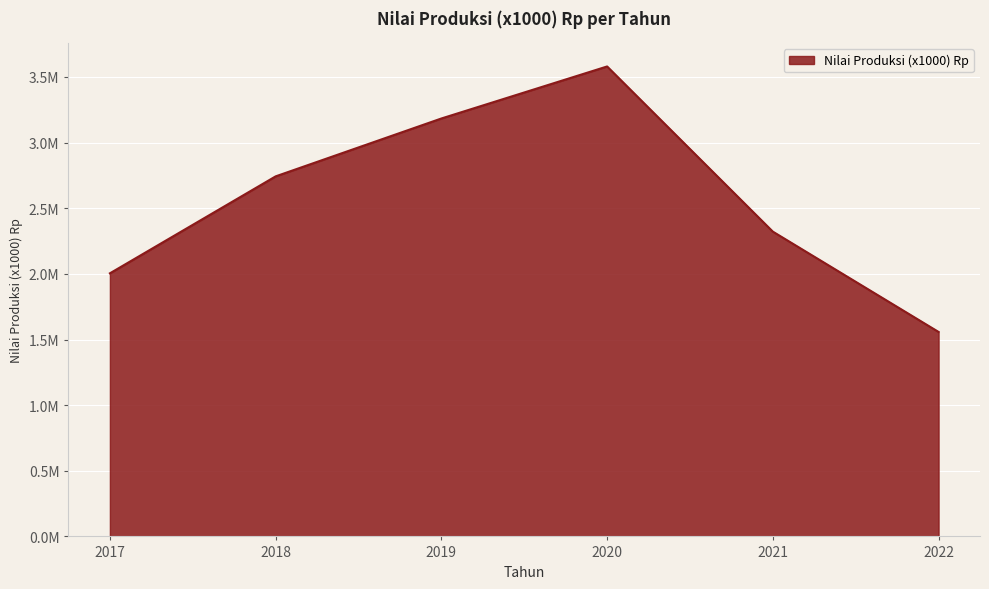

True or false: the data shows 1013140.2 at 2018.

False